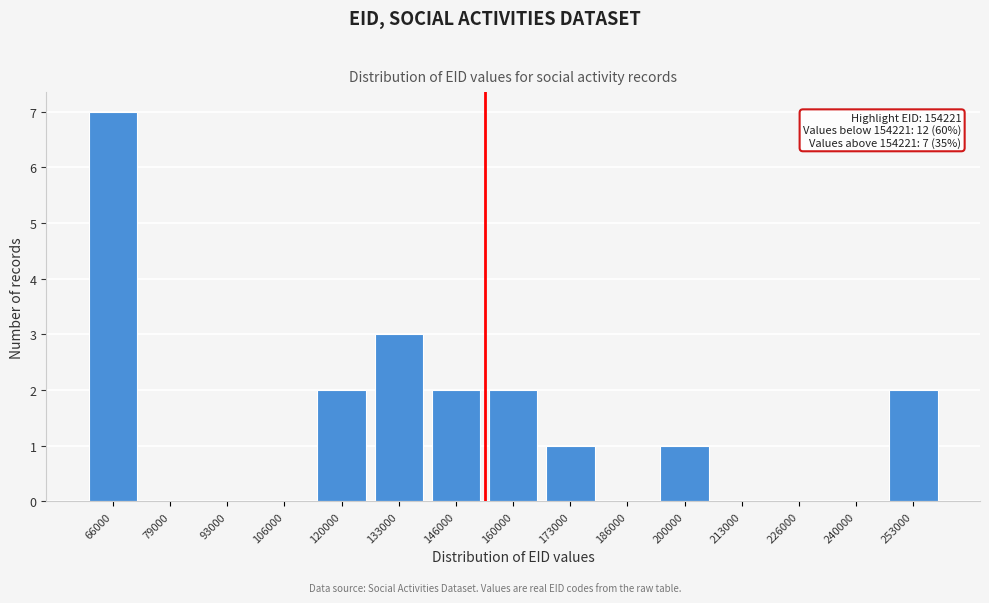

Reading right to left, transcribe all the data shown in this chart.

253000=2	240000=0	226000=0	213000=0	200000=1	186000=0	173000=1	160000=2	146000=2	133000=3	120000=2	106000=0	93000=0	79000=0	66000=7